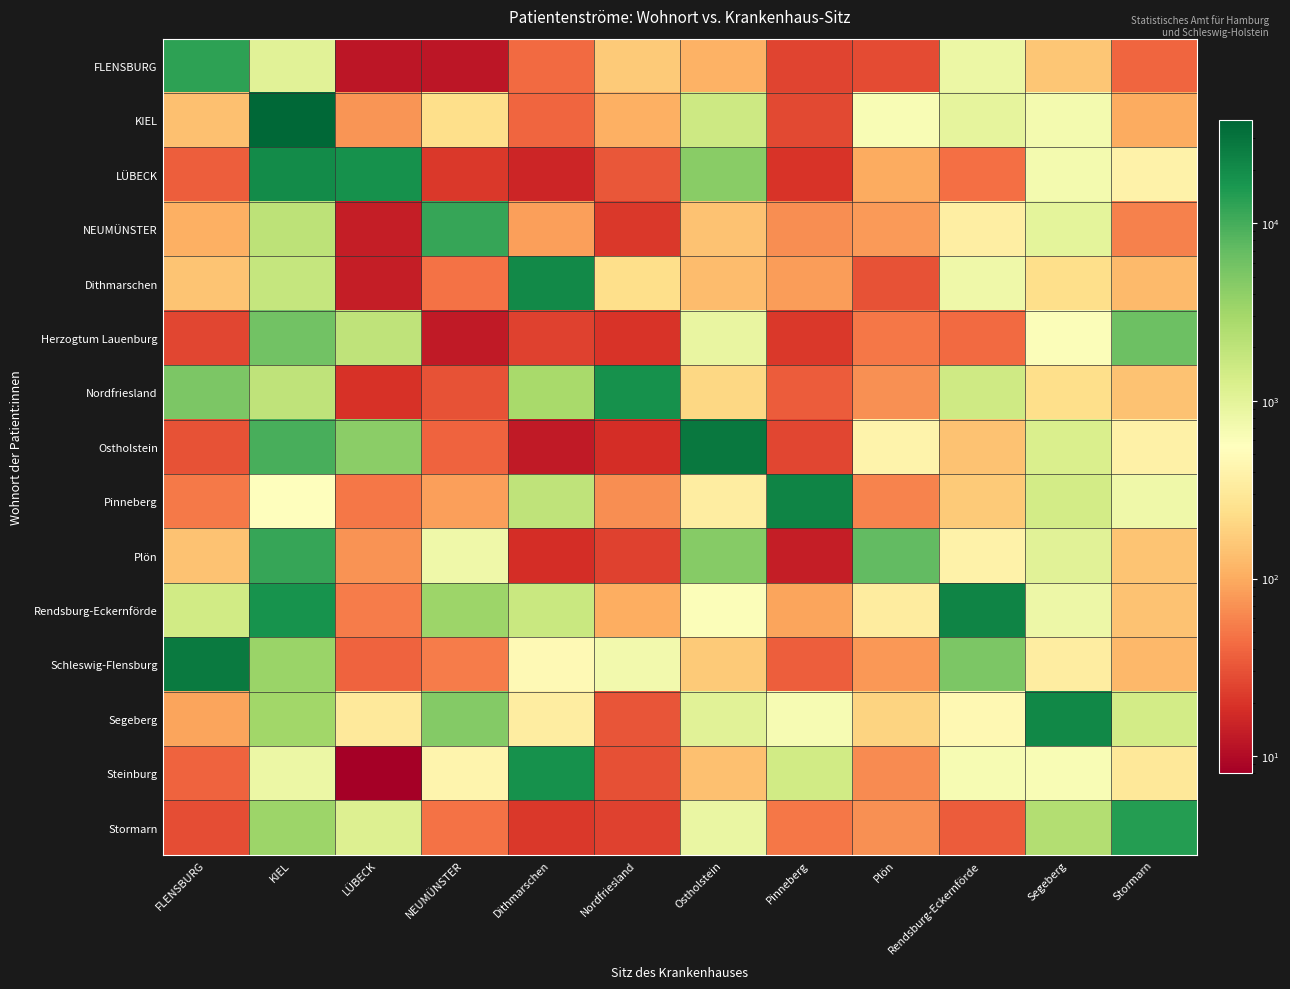

What is the difference between the highest and lowest values at Rendsburg-Eckernförde?

22896